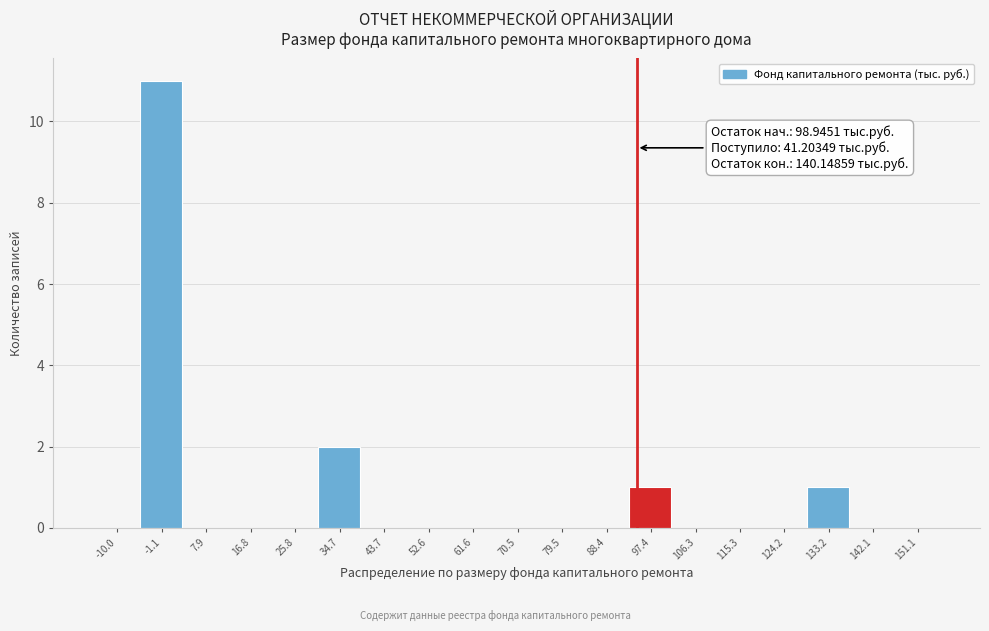

Reading left to right, what are all the values shown in this chart?

-10.0=0	-1.1=11	7.9=0	16.8=0	25.8=0	34.7=2	43.7=0	52.6=0	61.6=0	70.5=0	79.5=0	88.4=0	97.4=1	106.3=0	115.3=0	124.2=0	133.2=1	142.1=0	151.1=0